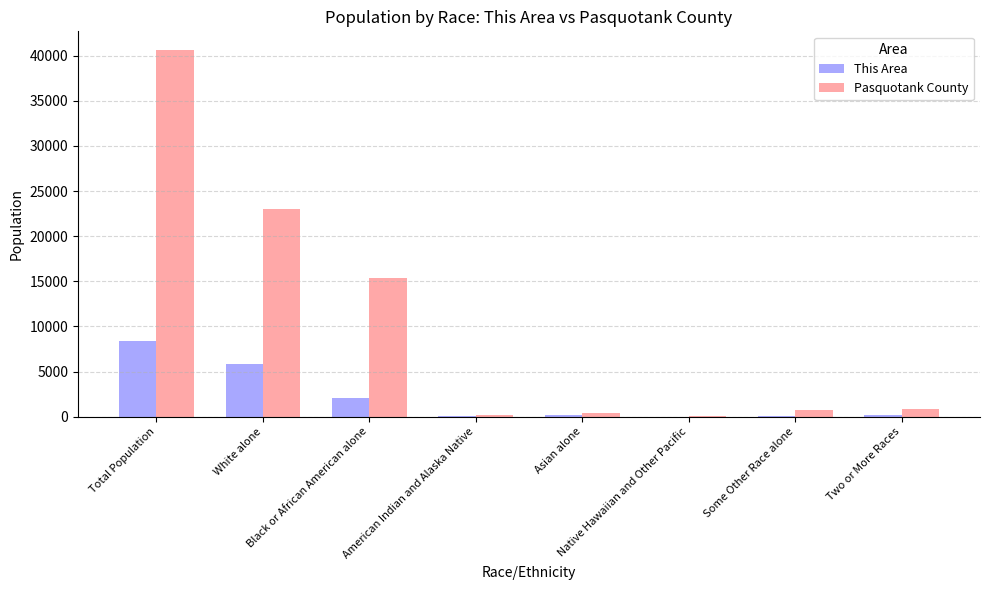

At which category is the sum across all series the highest?

Total Population